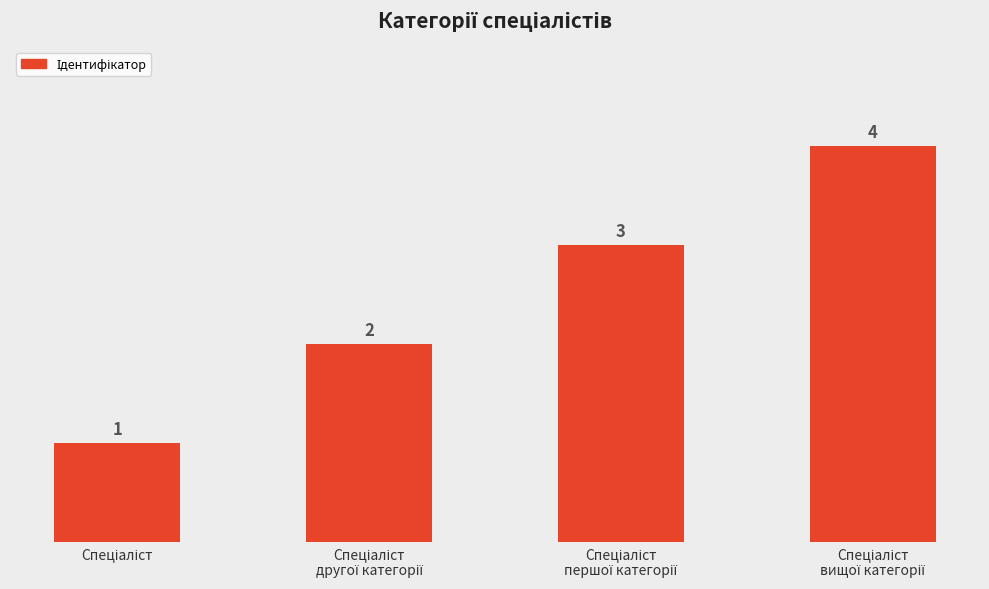

What is the difference between the second highest and minimum values?

2